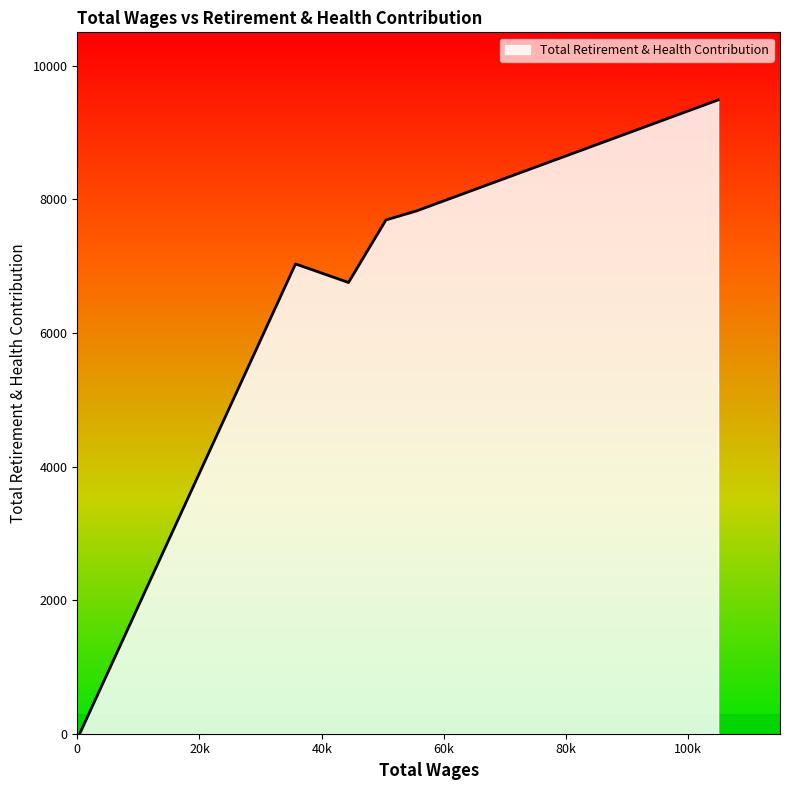

What is the sum of all values?

38793